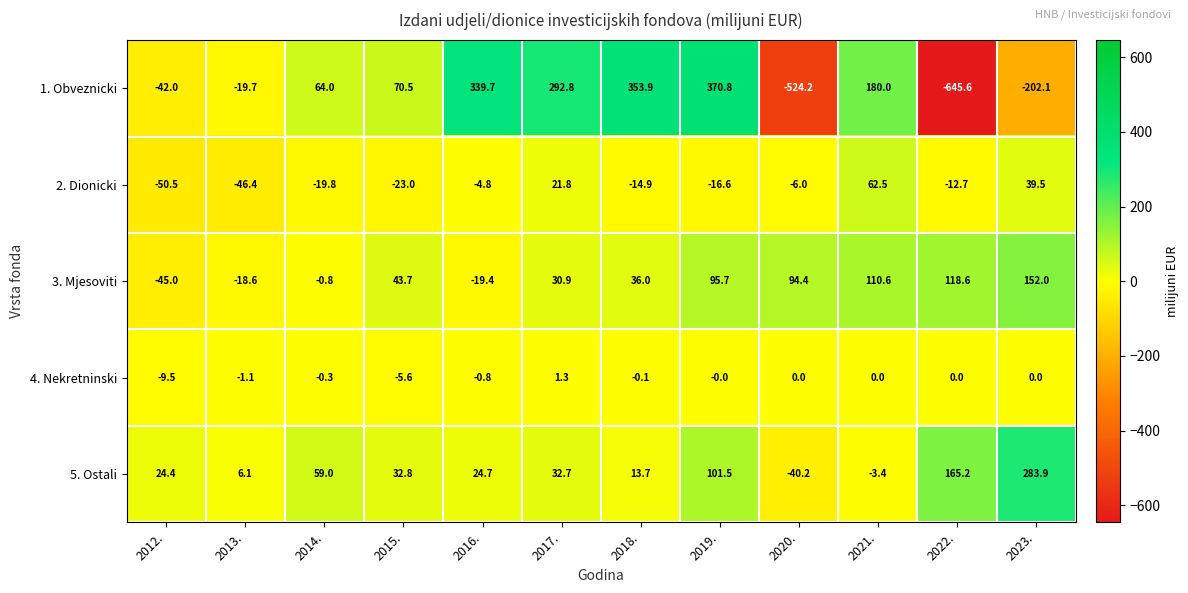

What is the difference between the highest and lowest values at 2019.?

387.4